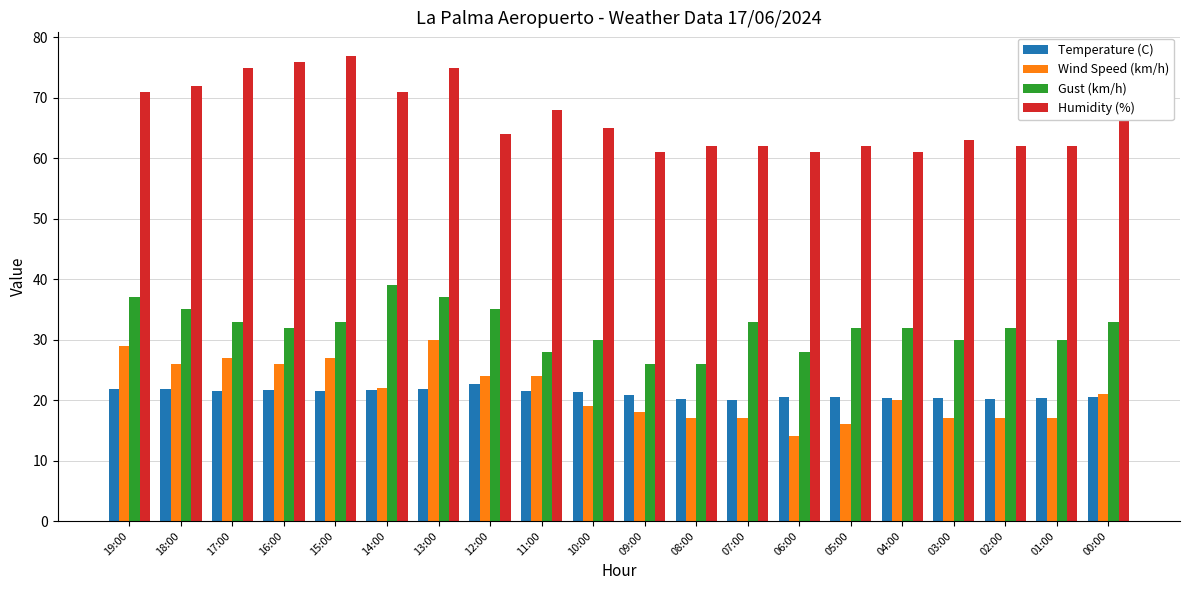

Which label corresponds to the smallest value in the chart?

06:00